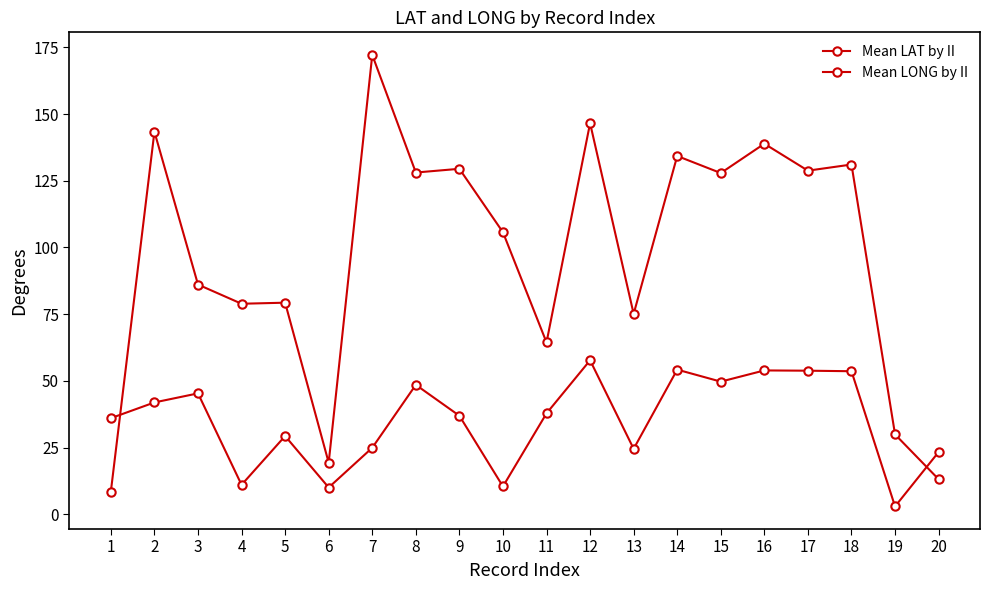

At which category does the chart reach its peak across all series?

7